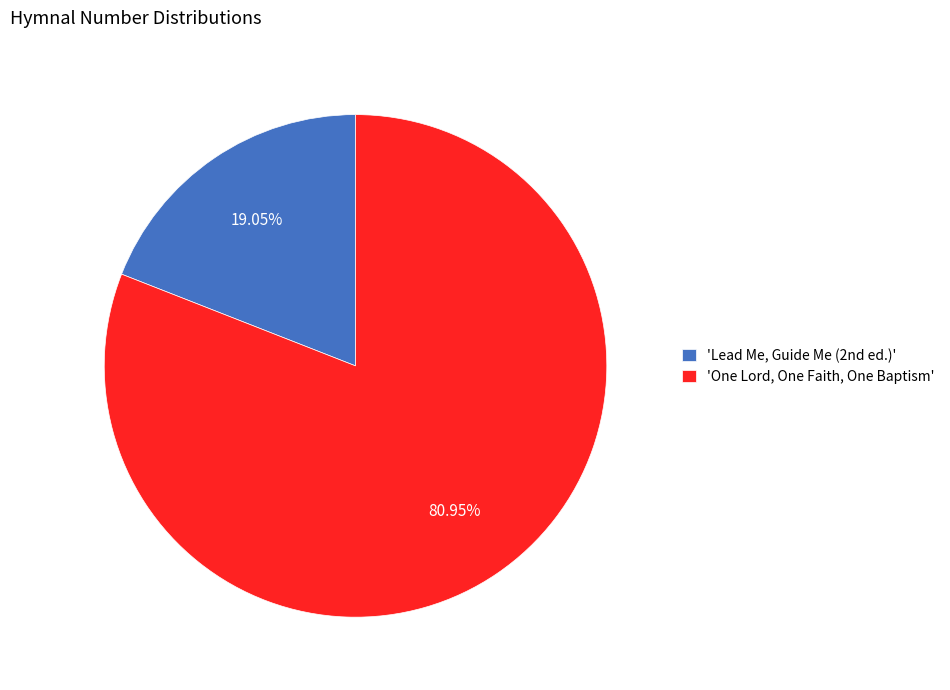

Does any single category account for the majority?

Yes